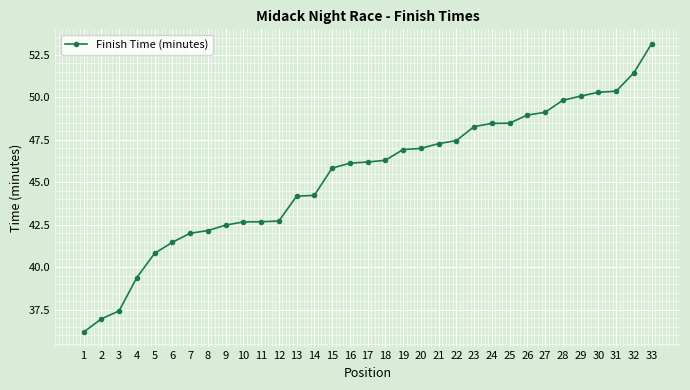

What is the value of the 18th point from the left?

46.3